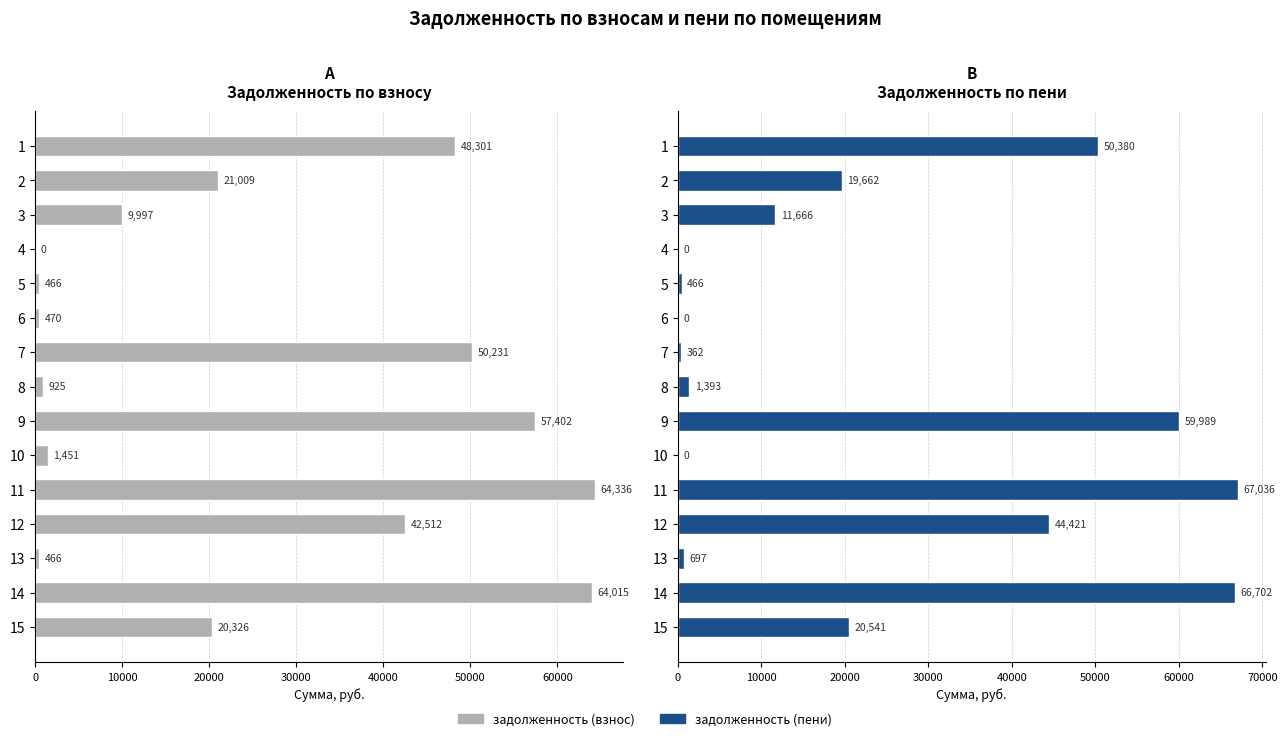

At how many categories does at least one series exceed 63347?

2